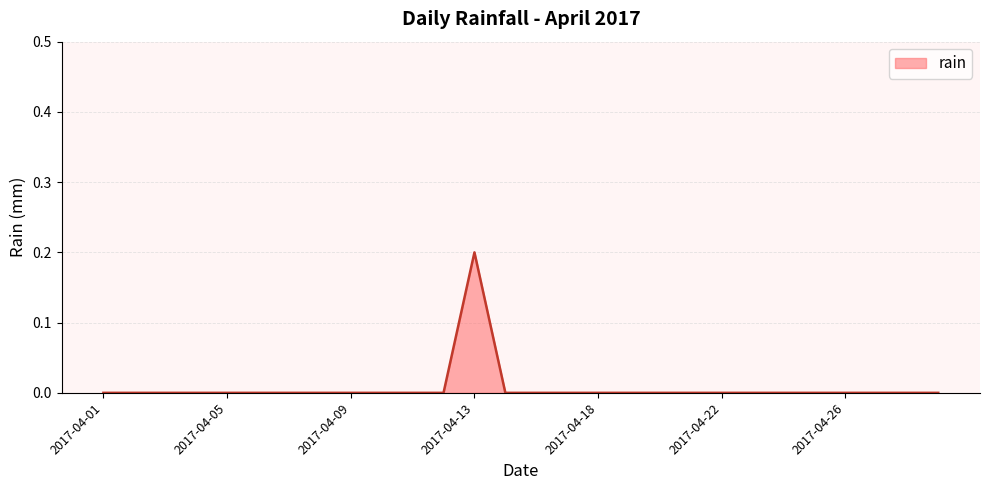

How many interior local peaks (higher than both neighbors) does the data have?

1